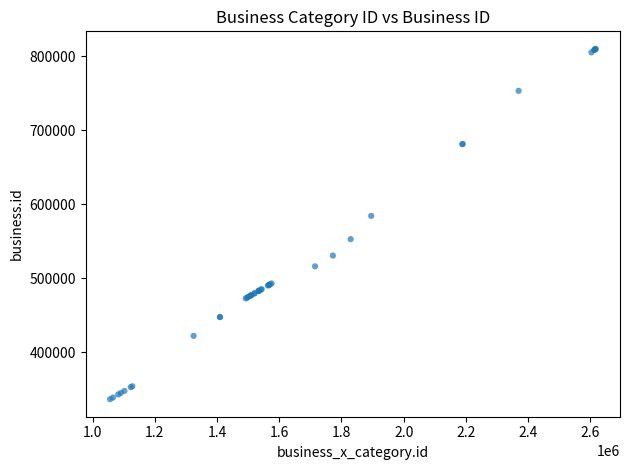

What Y value in the scatter plot is closest to 573390?

584431